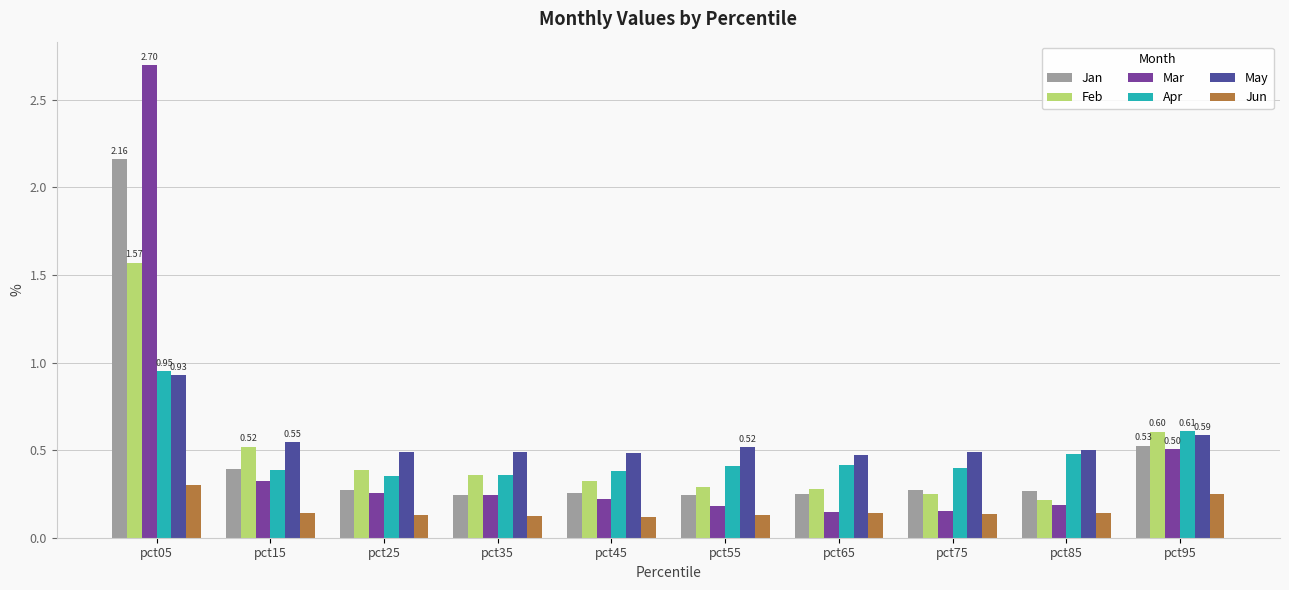

Count the May values in the range 0 to 1.

10